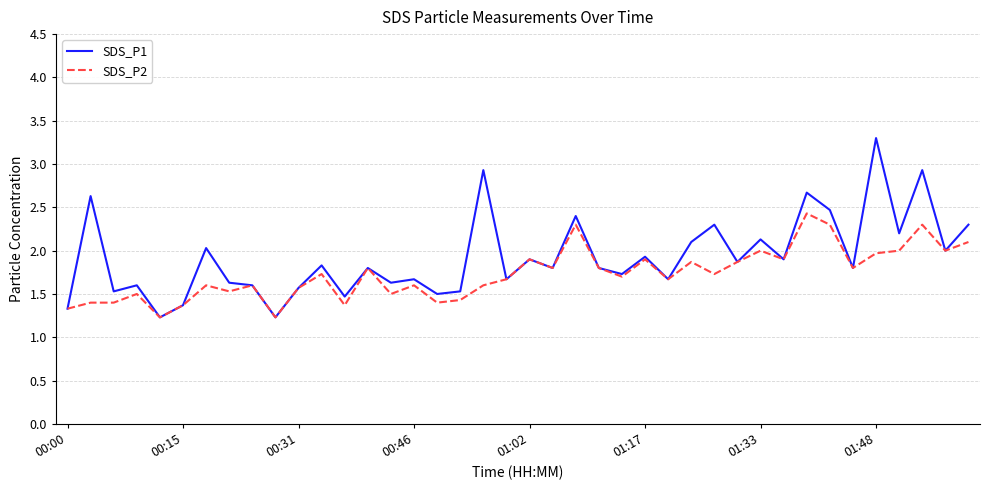

What is the smallest value displayed?

1.2